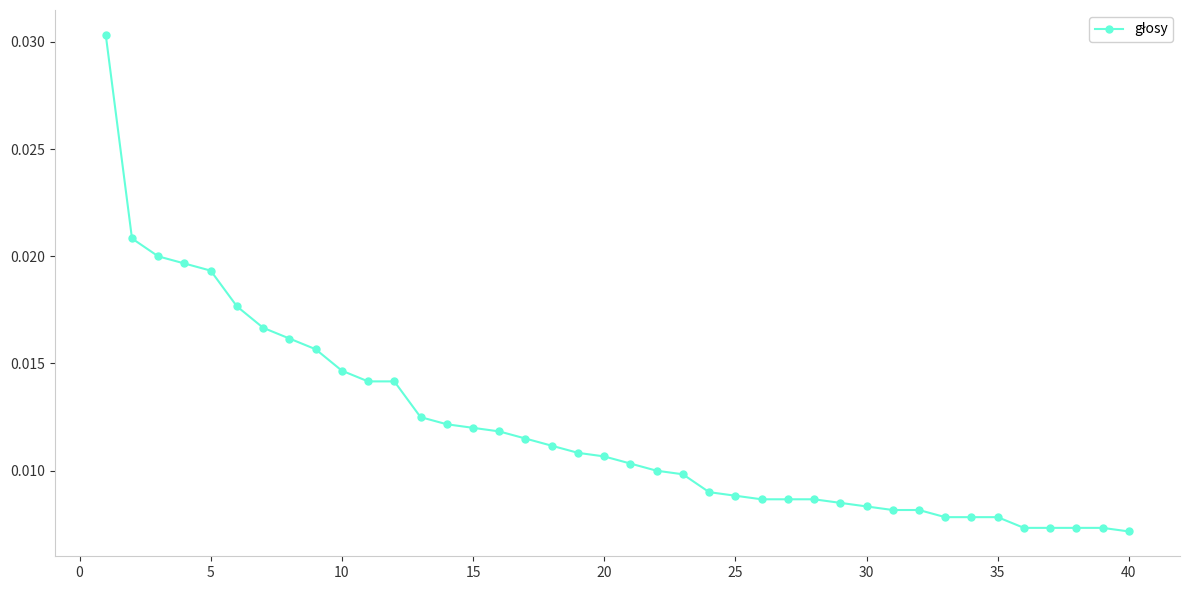

How many values are between 0 and 1?

40